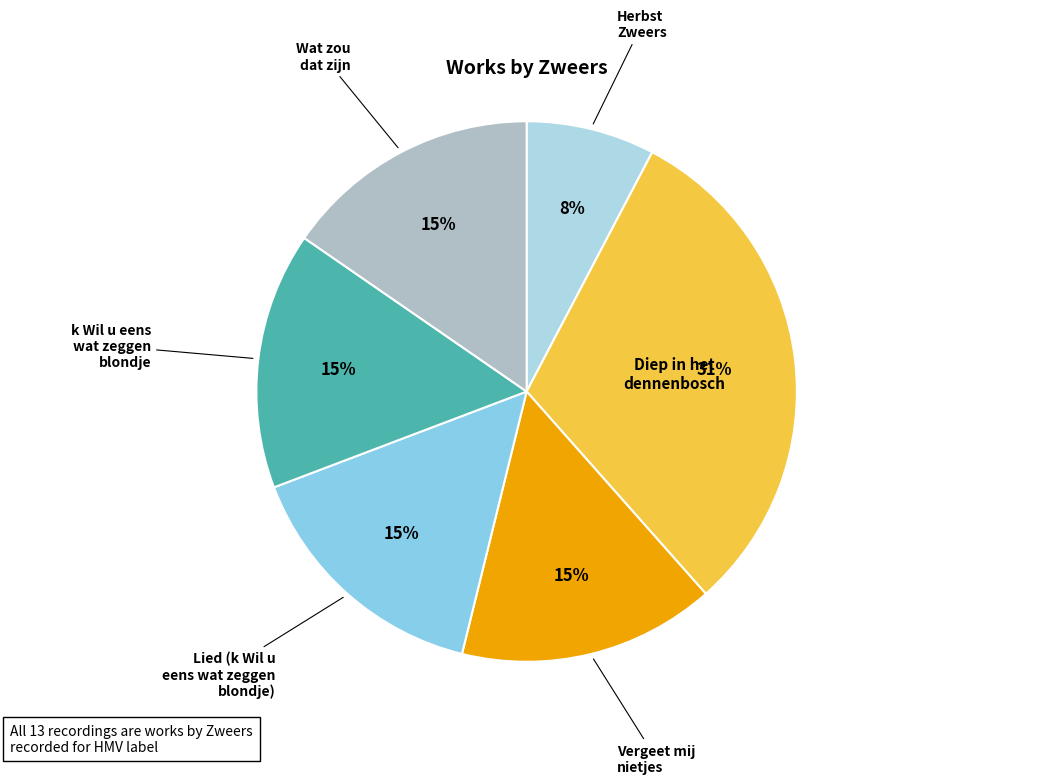

What is the smallest slice in the pie chart?

Herbst Zweers